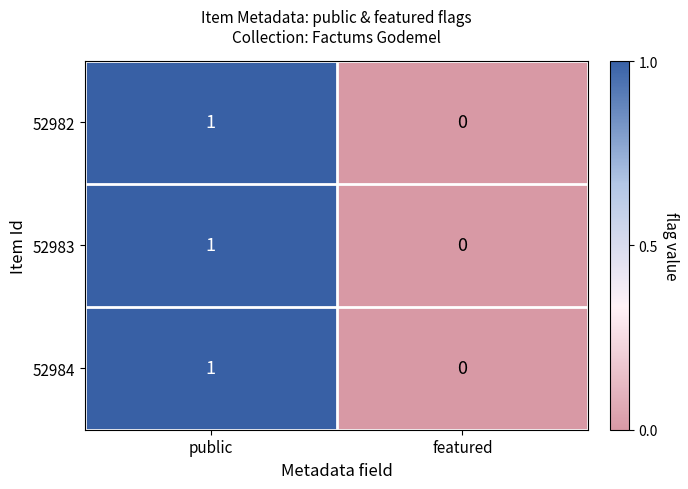

Count the number of data series in this chart.

3